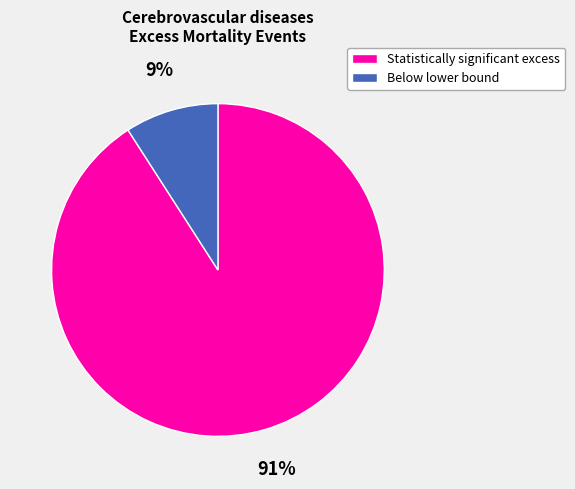

To the nearest percent, what portion does Statistically significant excess represent?

91%